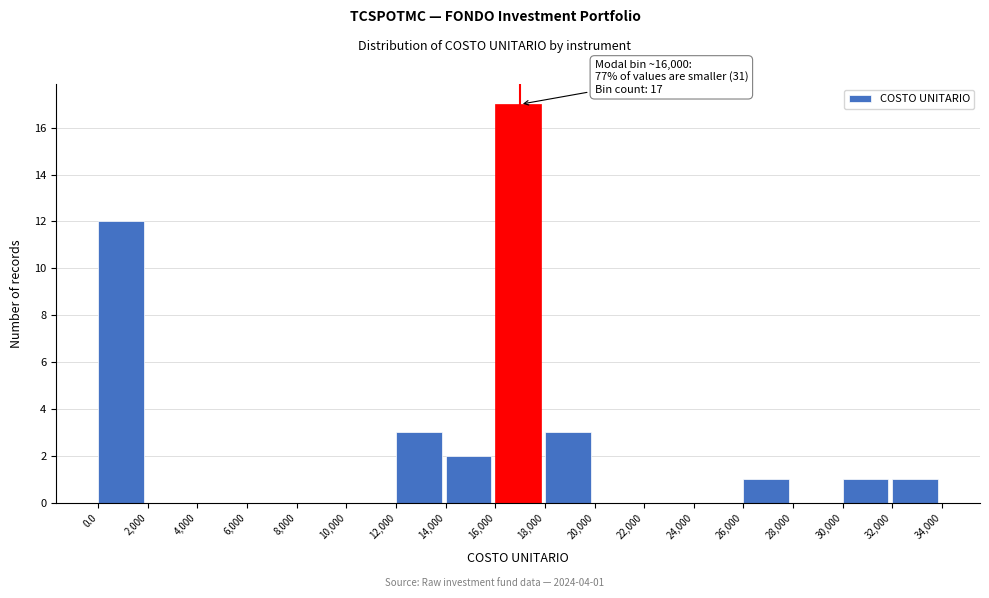

Which range on the x-axis has the tallest bar?

16,000 to 18,000